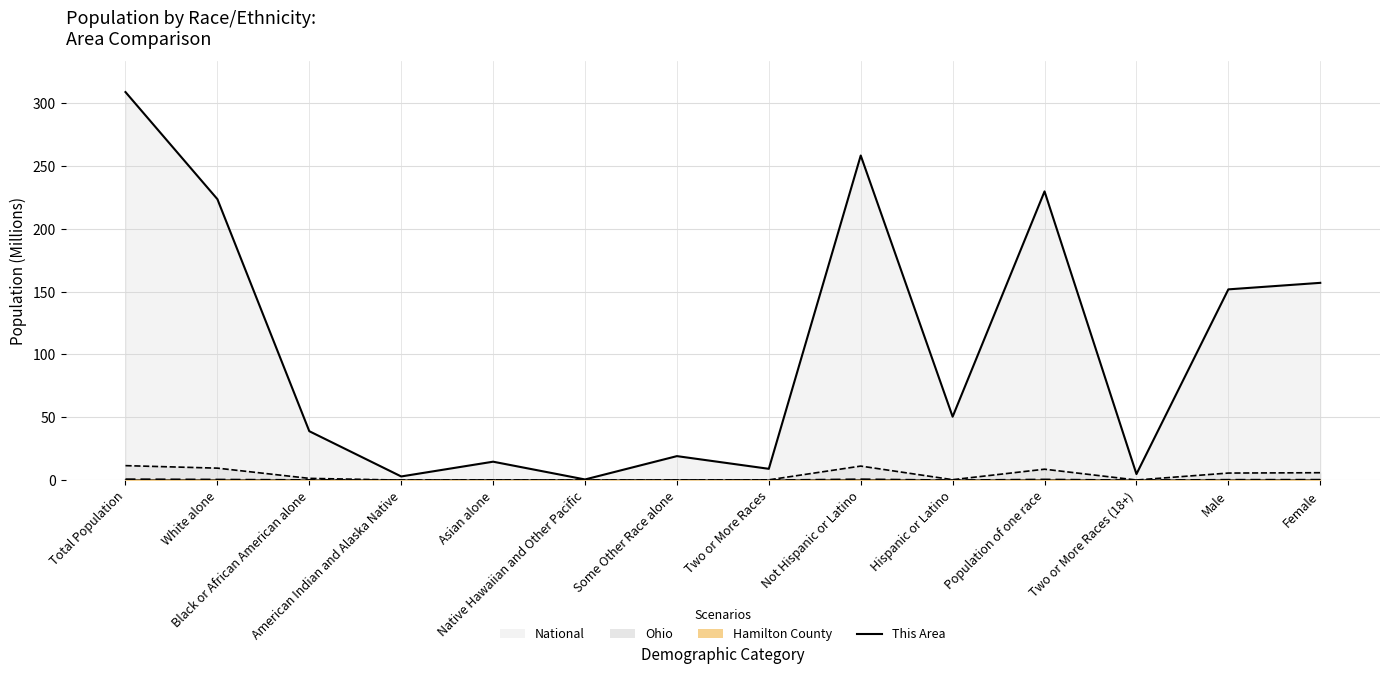

The value at Asian alone is 0.0. True or false?

False